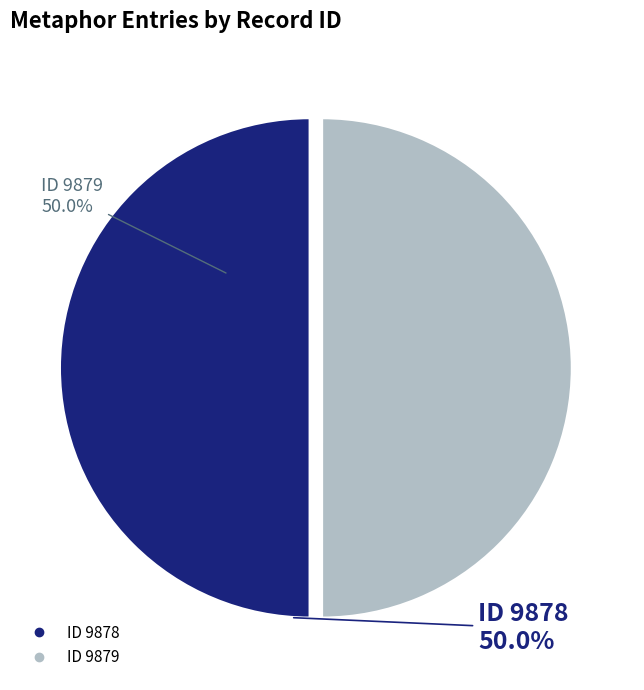

Do ID 9879 and ID 9878 together represent more than half of the pie?

Yes